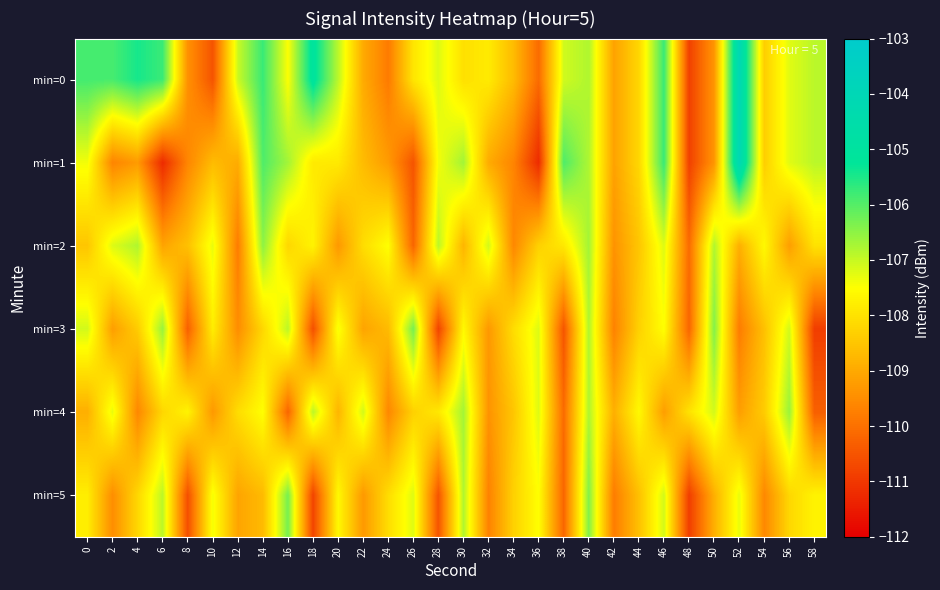

What is the spread (max minus min) of values at 32?

2.6